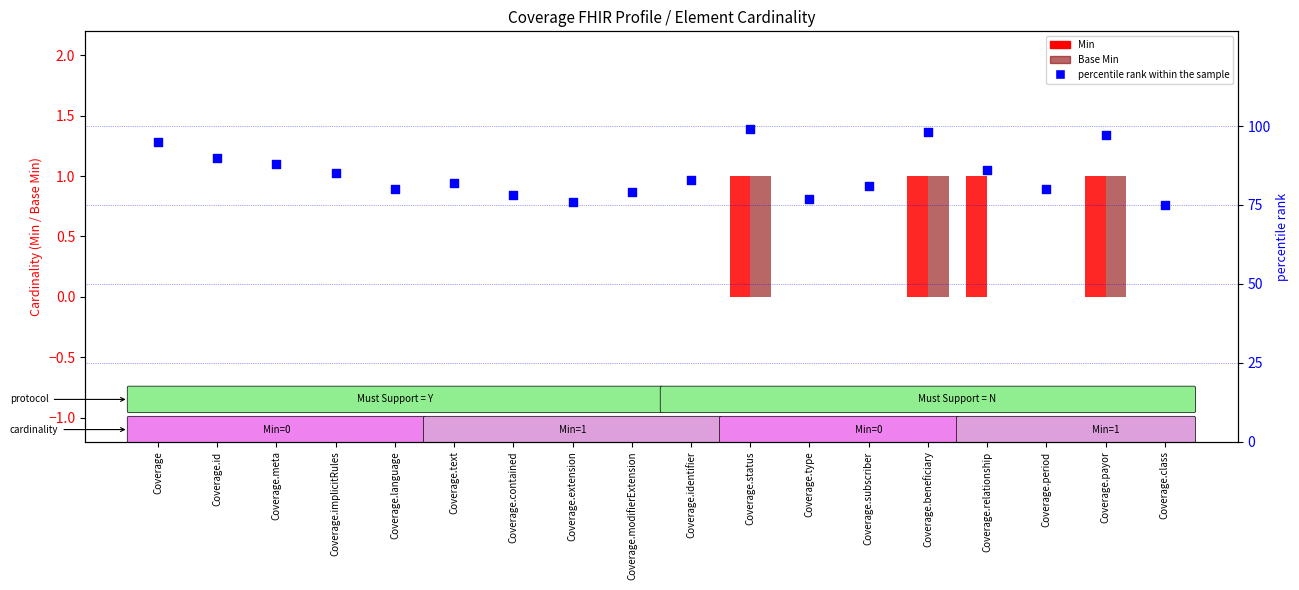

Which series has the largest Y range (max minus min)?

percentile rank within the sample